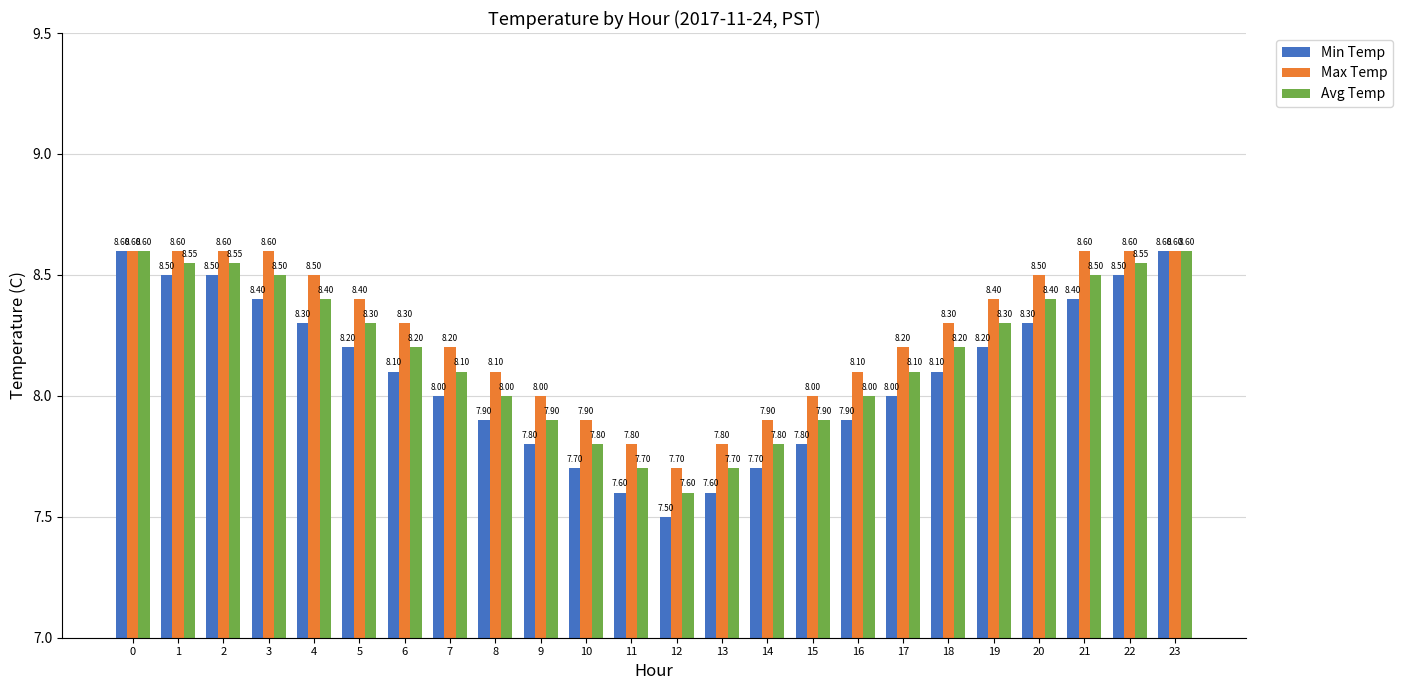

Is the value of Avg Temp at 22 greater than the value of Min Temp at 20?

Yes